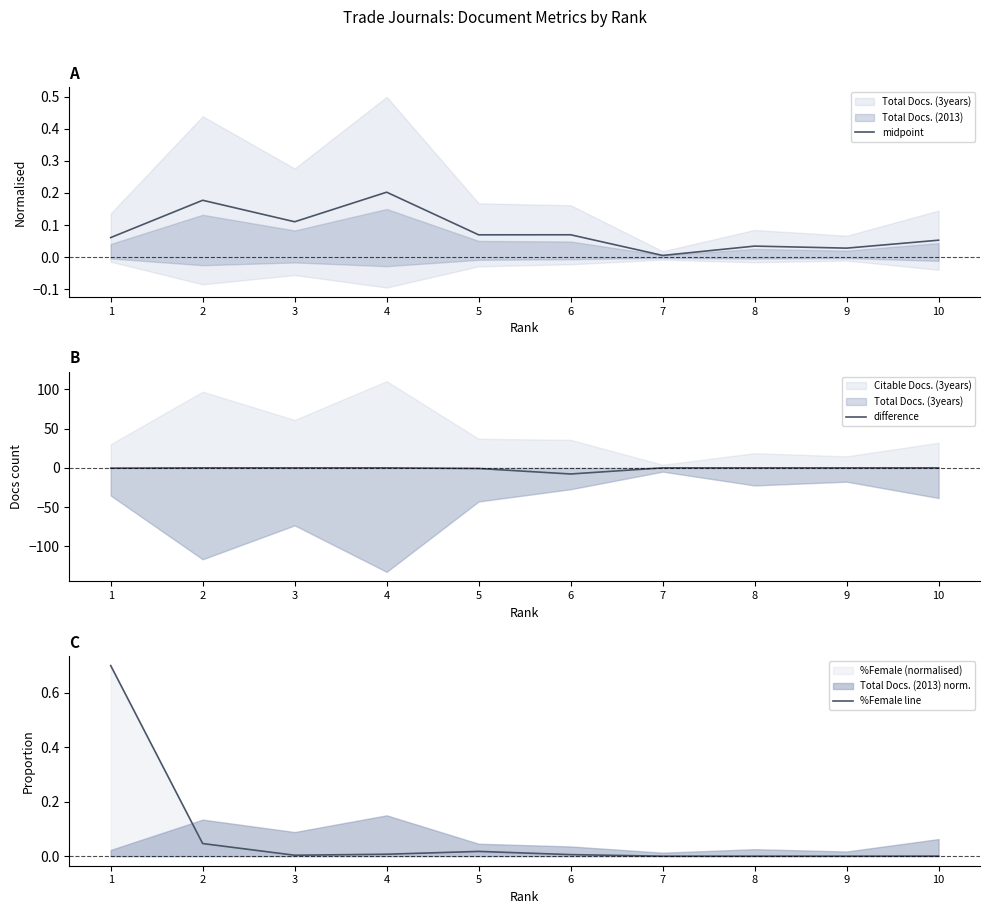

Reading left to right, what are all the values shown in this chart?

midpoint: 1=0.1	2=0.2	3=0.1	4=0.2	5=0.1	6=0.1	7=0.0	8=0.0	9=0.0	10=0.1
difference: 1=-0.4	2=0.0	3=0.0	4=0.0	5=-0.8	6=-7.8	7=0.0	8=0.0	9=0.0	10=0.0
%Female line: 1=0.7	2=0.0	3=0.0	4=0.0	5=0.0	6=0.0	7=0.0	8=0.0	9=0.0	10=0.0